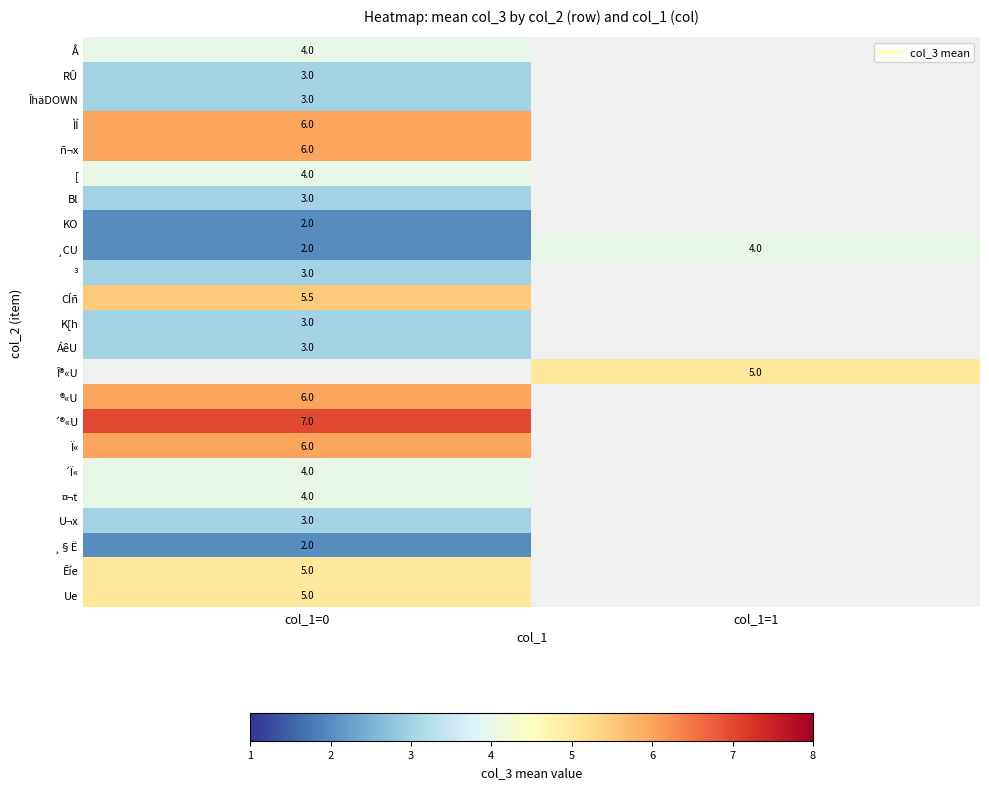

Which has a higher value, col_1=1 or col_1=0?

col_1=0